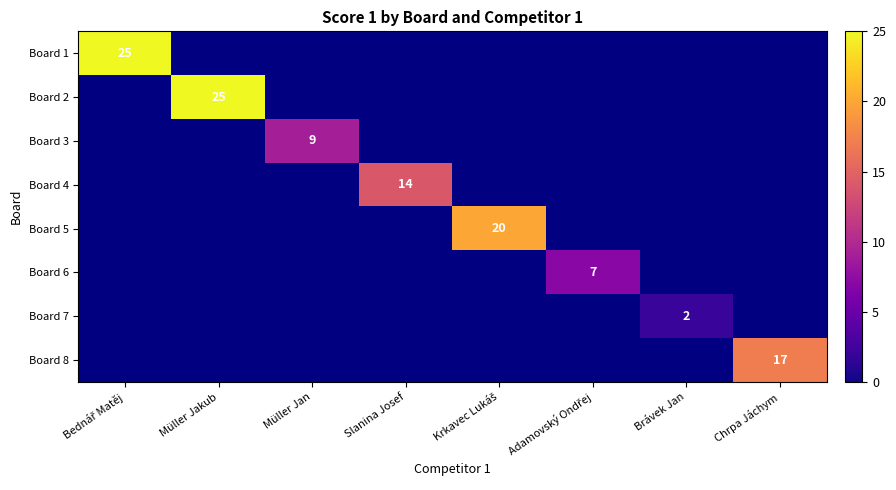

True or false: Board 7 has a value of 3 at Brávek Jan.

False